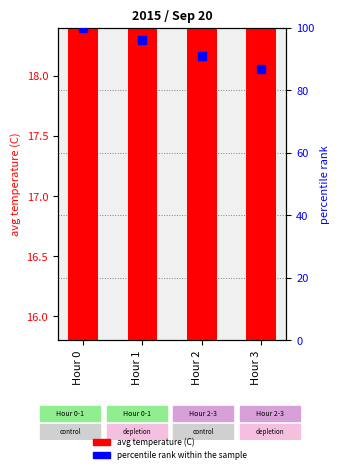

Which series reaches the maximum Y coordinate?

percentile rank within the sample